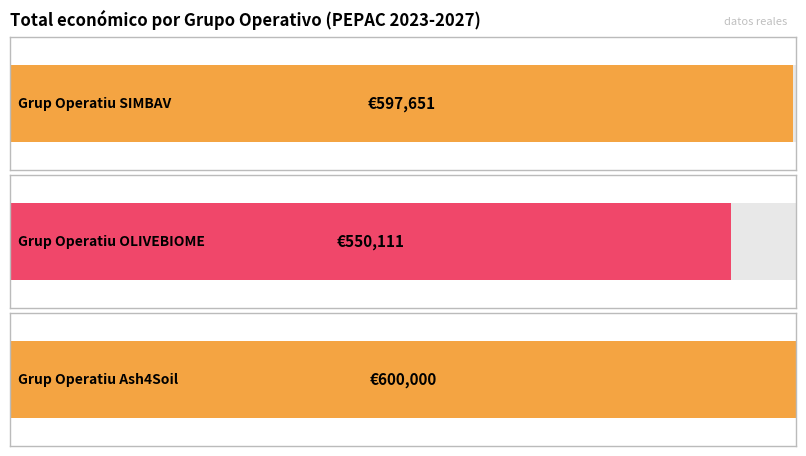

Rank the categories by value from lowest to highest.

OLIVEBIOME, SIMBAV, Ash4Soil